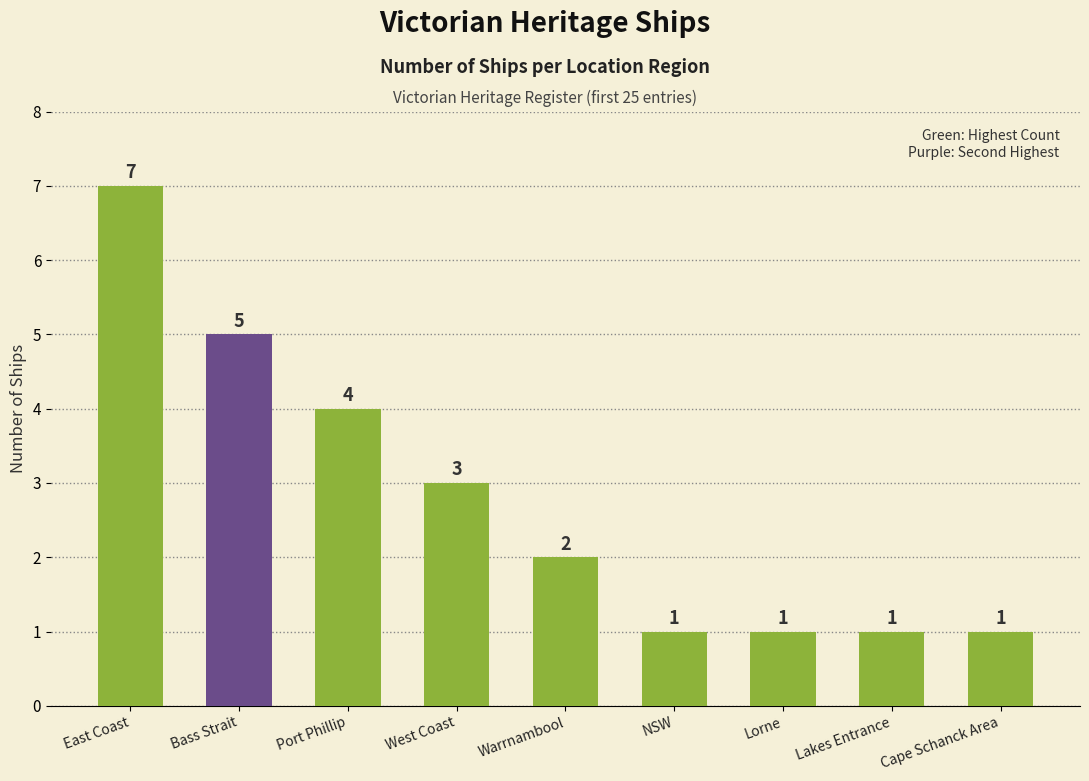

Reading left to right, list all the values displayed in this chart.

East Coast=7	Bass Strait=5	Port Phillip=4	West Coast=3	Warrnambool=2	NSW=1	Lorne=1	Lakes Entrance=1	Cape Schanck Area=1